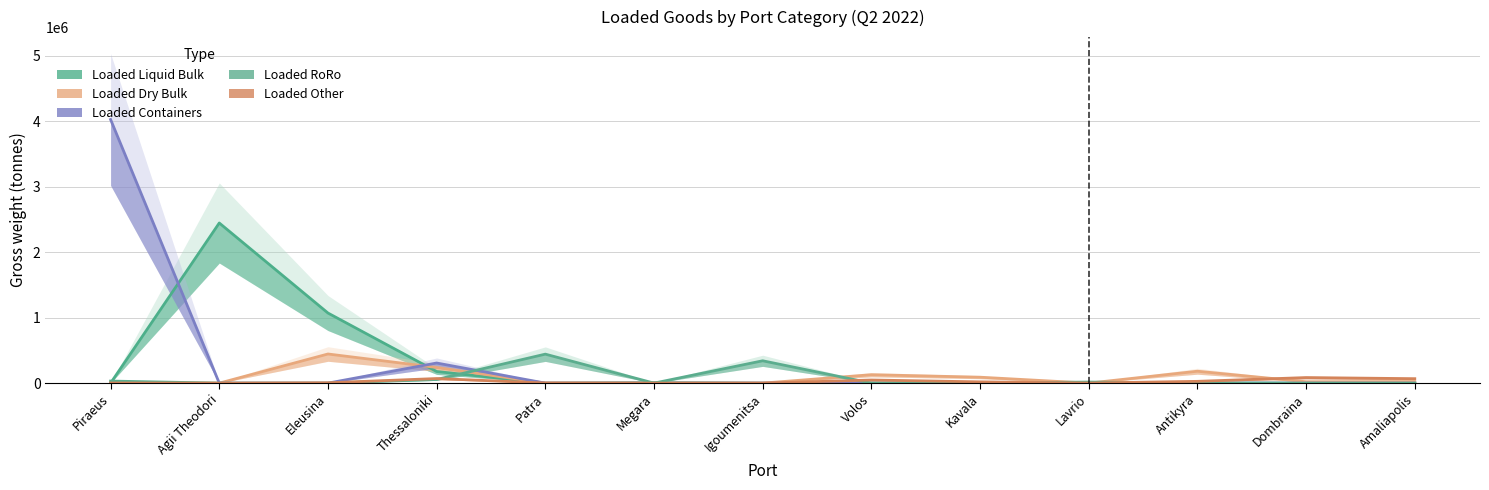

True or false: Loaded Dry Bulk has more than 1 points higher than both neighbors.

True